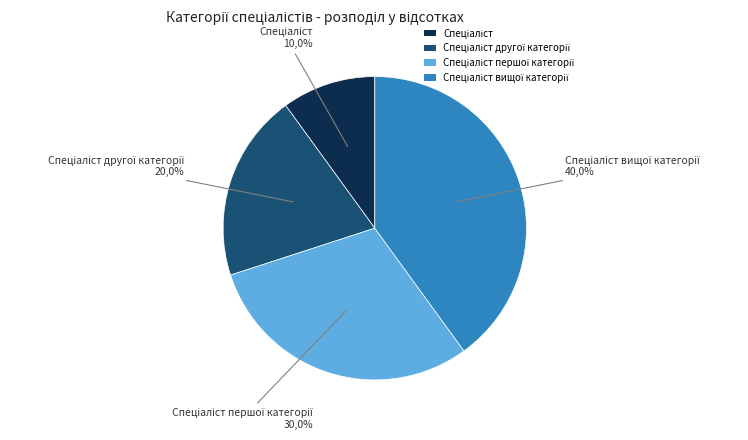

Which slice is the largest?

Спеціаліст вищої категорії